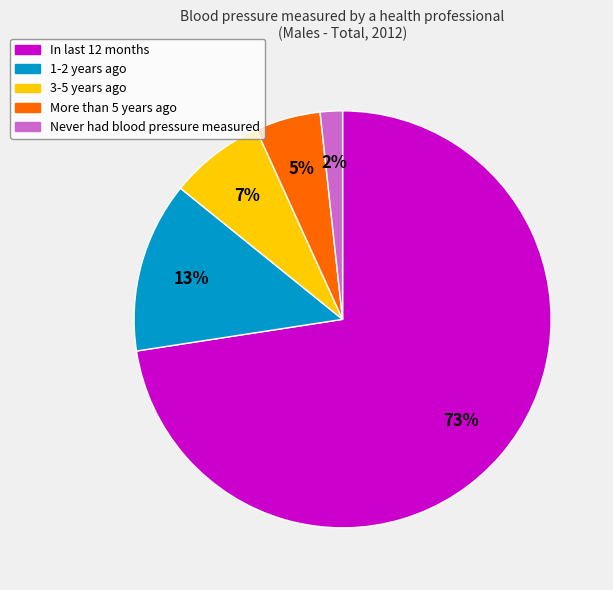

Which category has the smallest portion of the pie?

Never had blood pressure measured